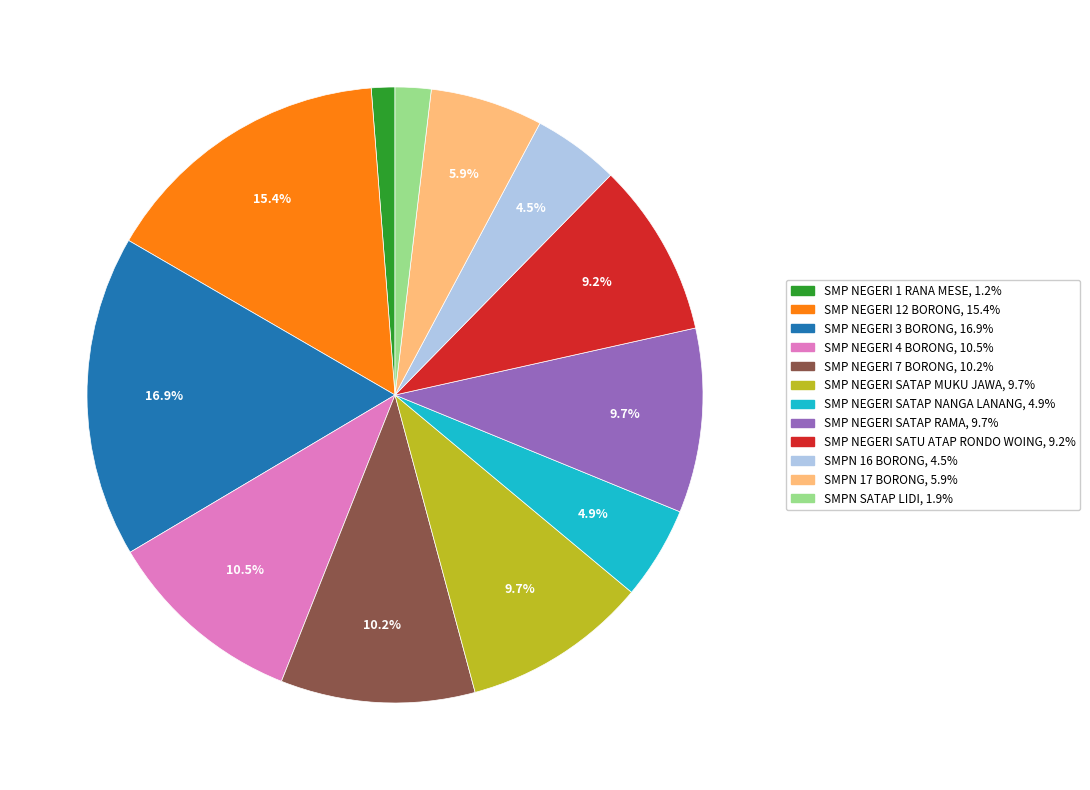

What percentage is the SMP NEGERI SATU ATAP RONDO WOING slice, to the nearest percent?

9%